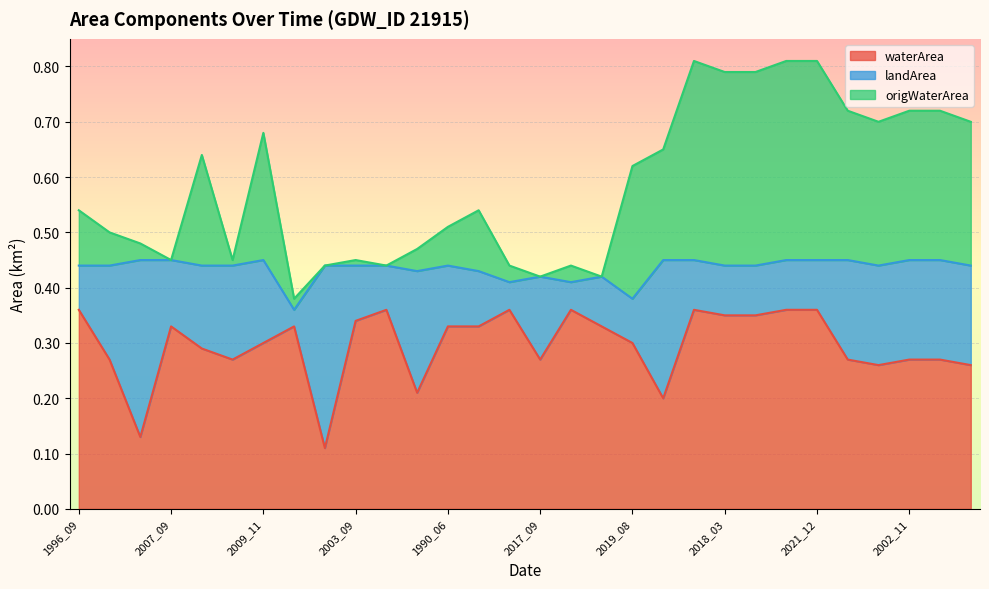

What is the total value across all series at 2019_05?

1.0